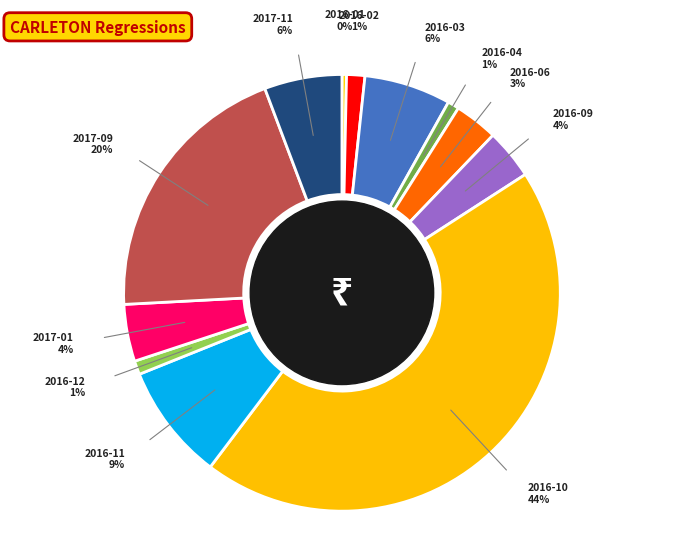

Is there a majority slice in this chart?

No